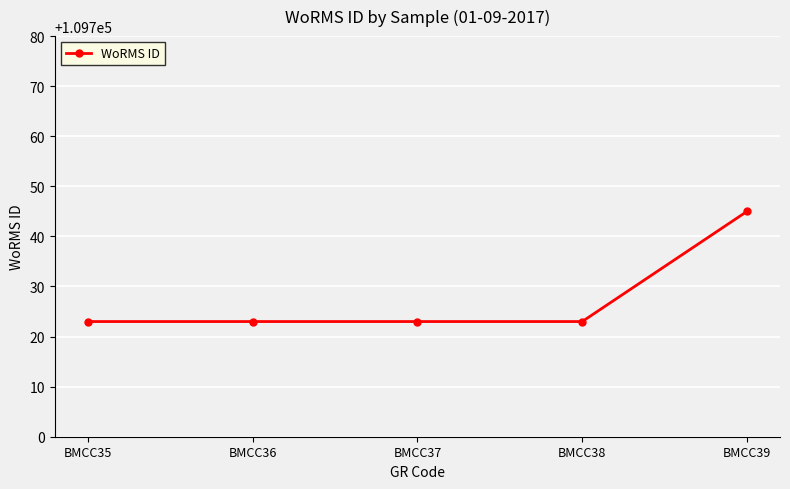

The chart shows a value of 109745 at BMCC39. True or false?

True